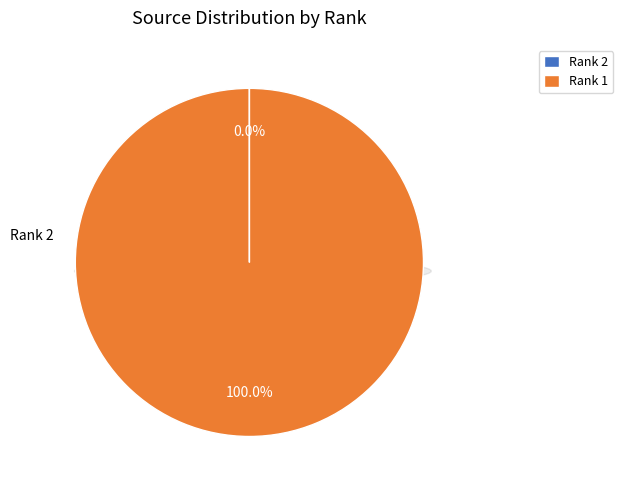

The Rank 1 (Journal of Food, Agriculture and Environment) slice represents 100% of the pie. True or false?

True